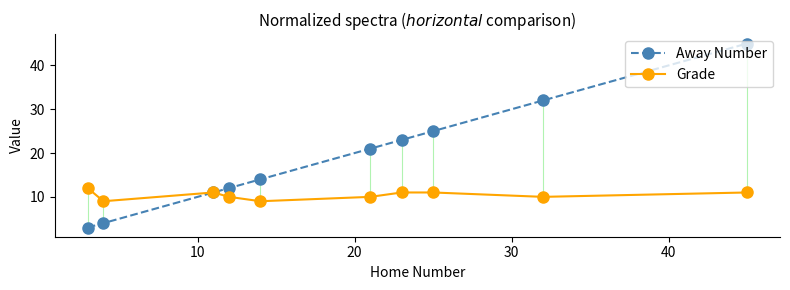

Which series has the largest total across all categories?

Away Number